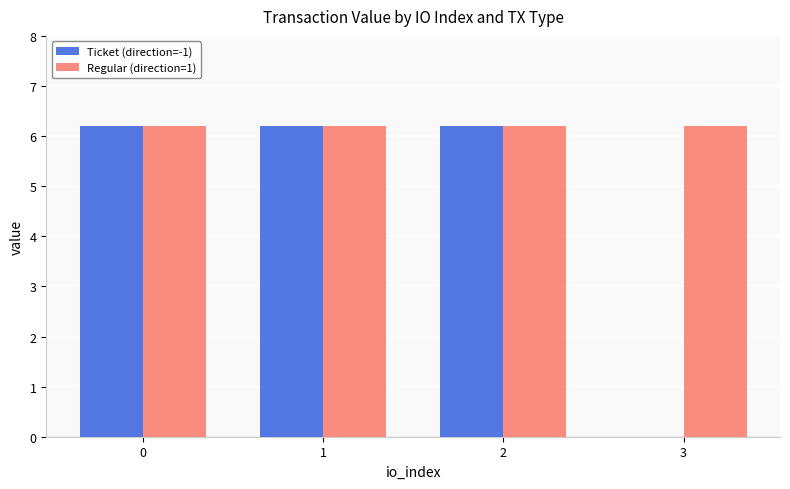

Between 0 and 3, which series saw the biggest shift?

Ticket (direction=-1)